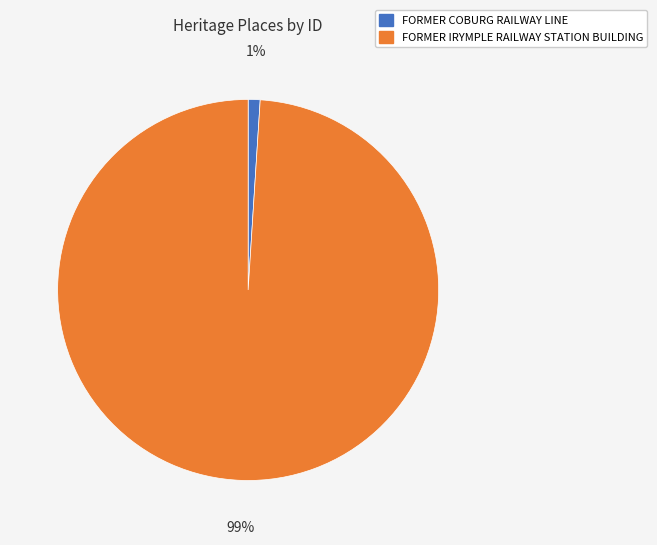

To the nearest percent, what is the average slice percentage?

50%